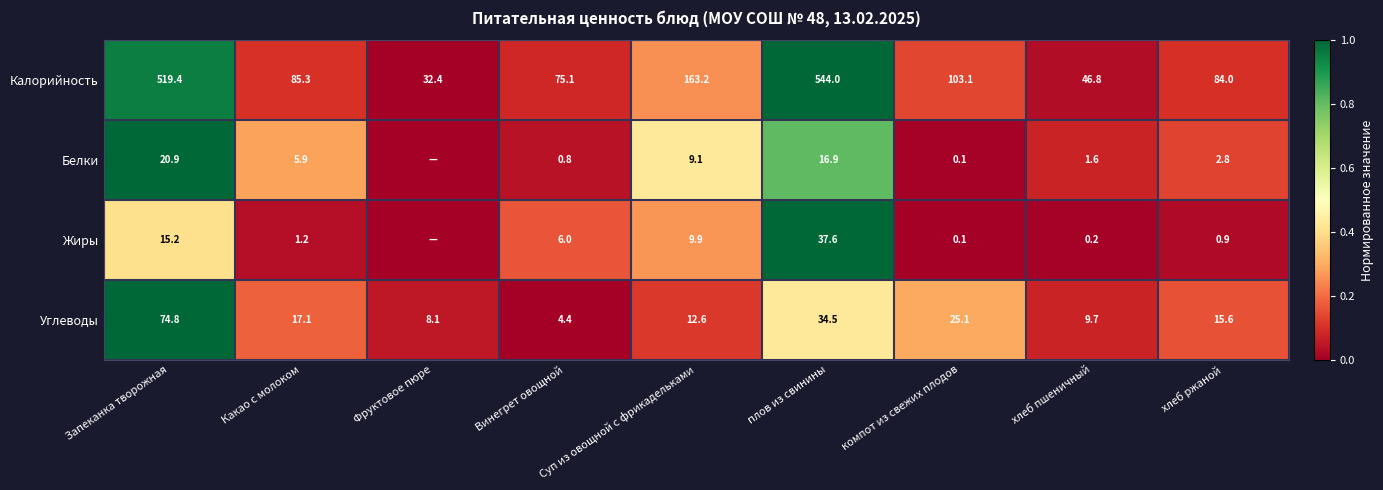

The Калорийность series shows 0.1 at Суп из овощной с фрикадельками. True or false?

False